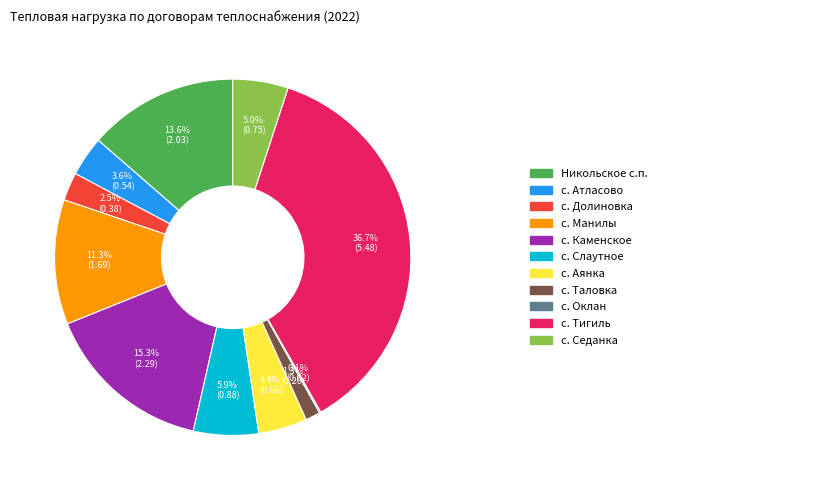

Is there any slice that represents more than half of the pie?

No